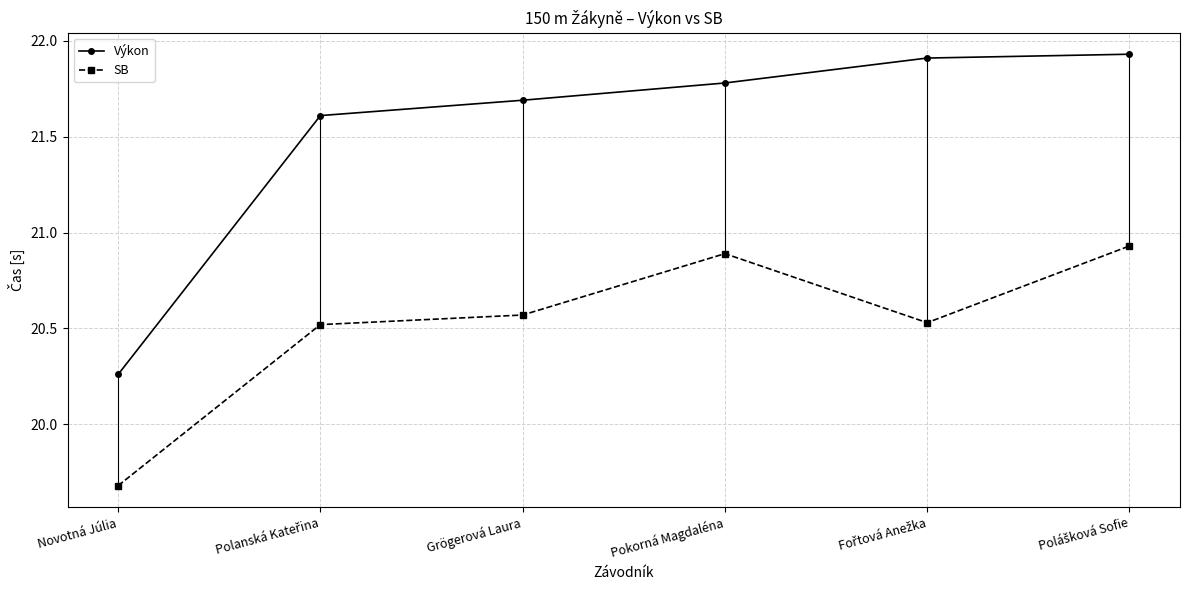

True or false: Výkon has a value of 9.7 at Polášková Sofie.

False